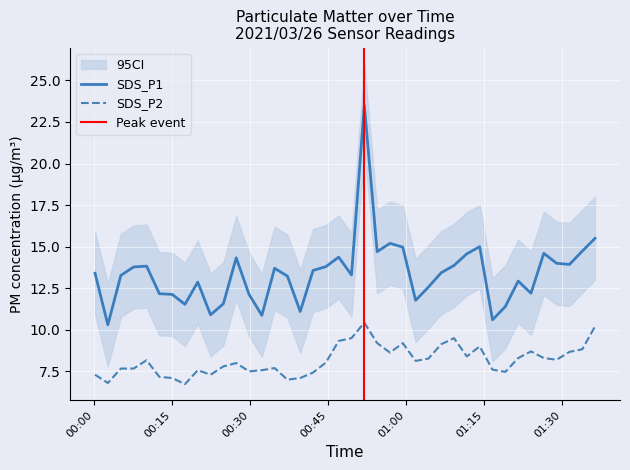

At how many categories does at least one series exceed 22?

1